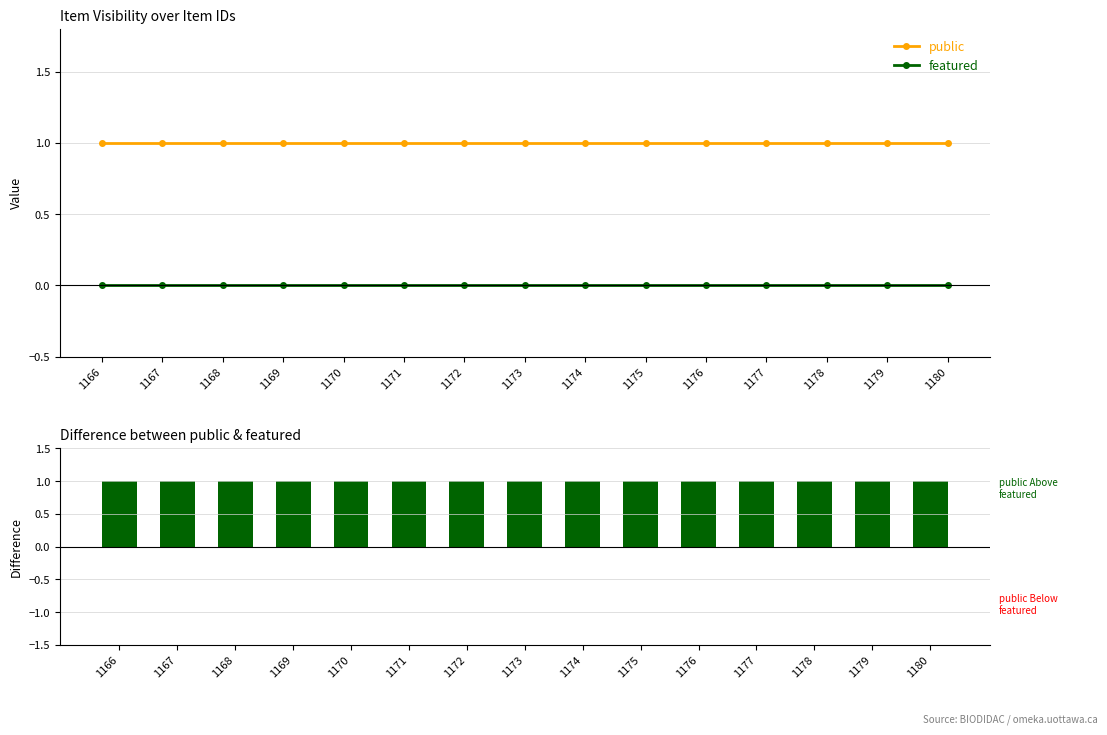

Which series has the largest range (max minus min)?

public